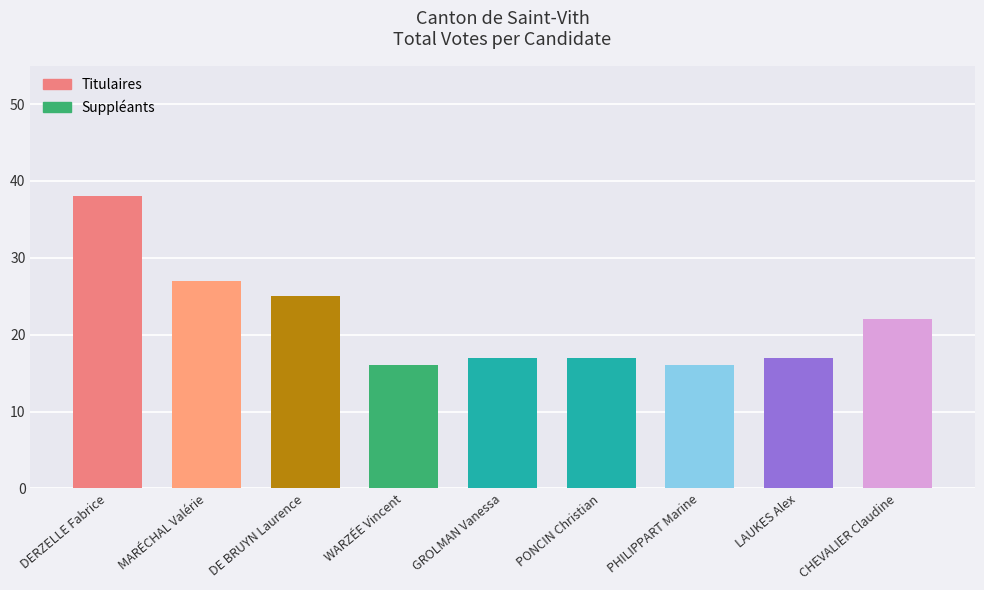

What is the label of the 2nd bar from the left?

MARÉCHAL Valérie